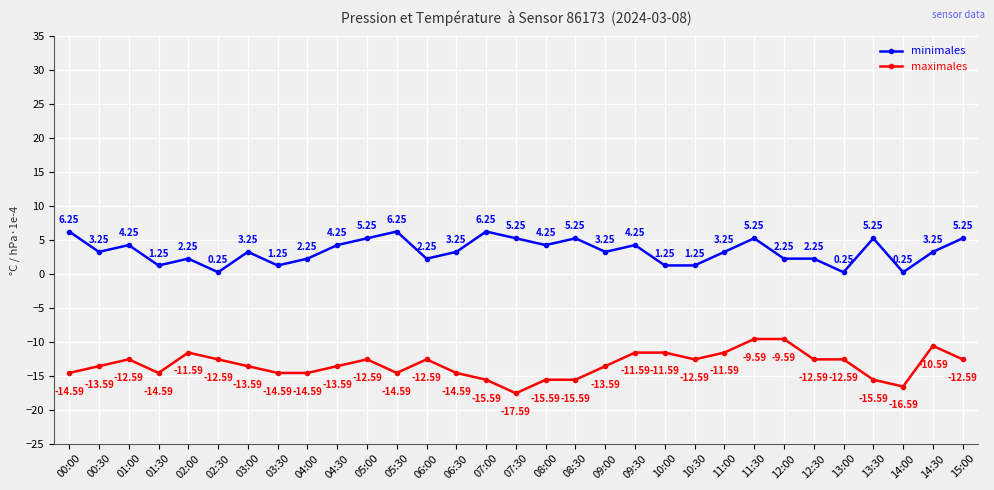

What is the minimum value for maximales?

-17.6